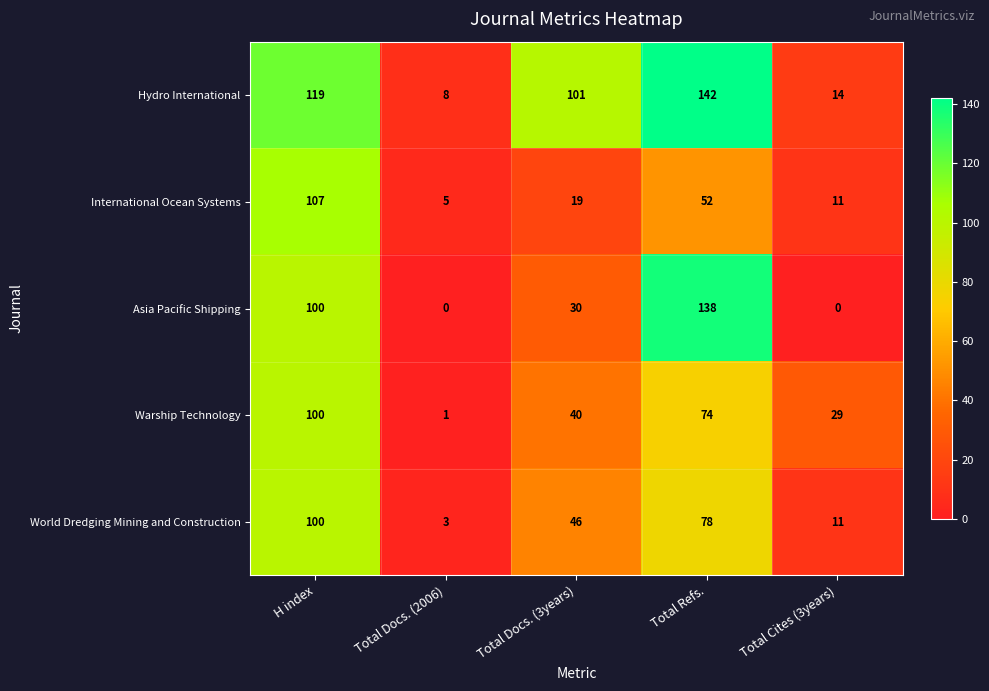

What is the minimum value for International Ocean Systems?

5